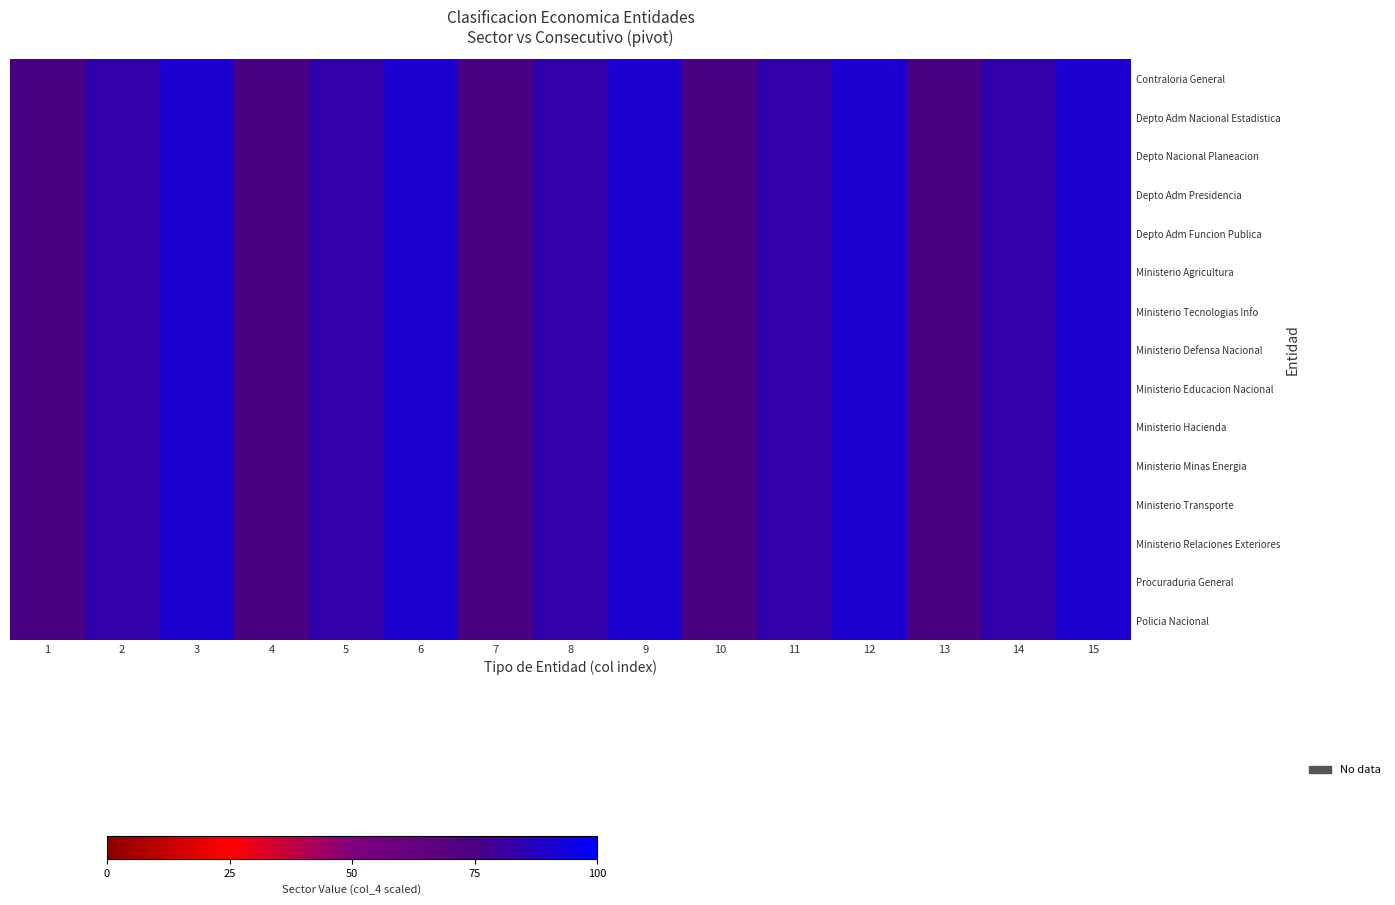

Count the number of data series in this chart.

15